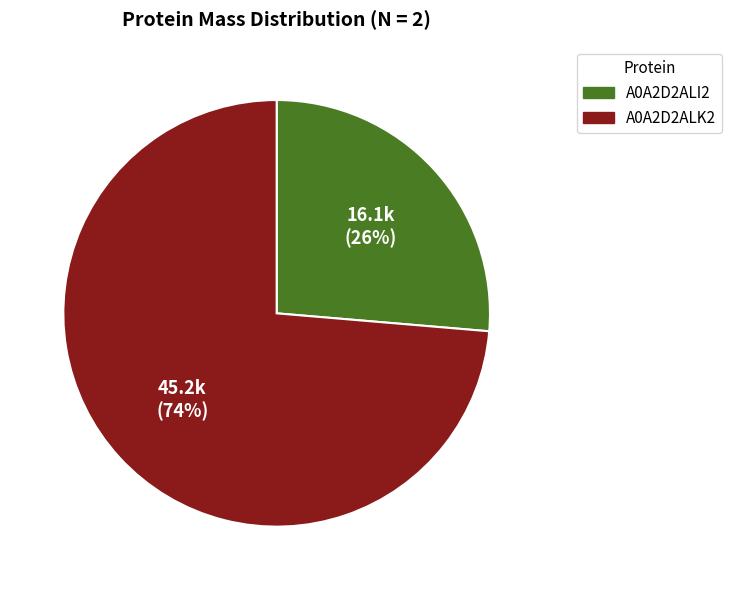

Which slice represents more than half of the pie?

A0A2D2ALK2